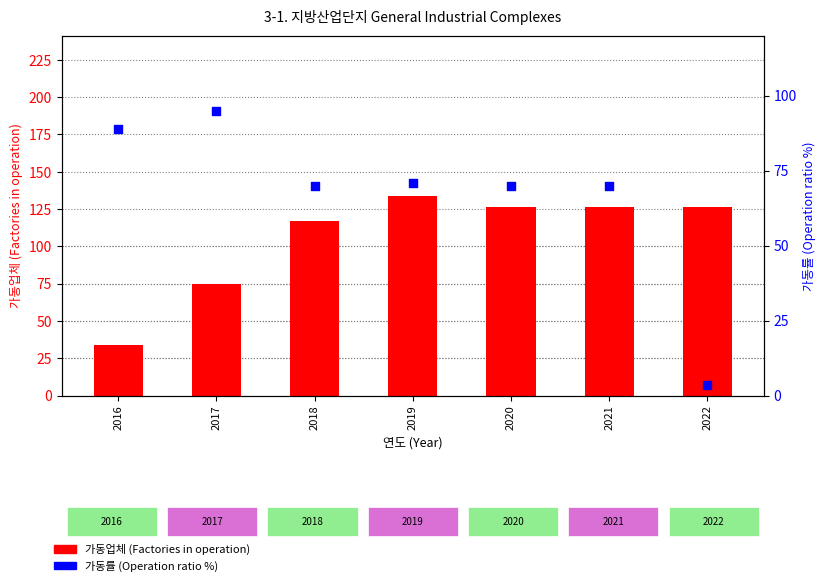

Which series reaches the maximum Y coordinate?

가동업체 (Factories in operation)